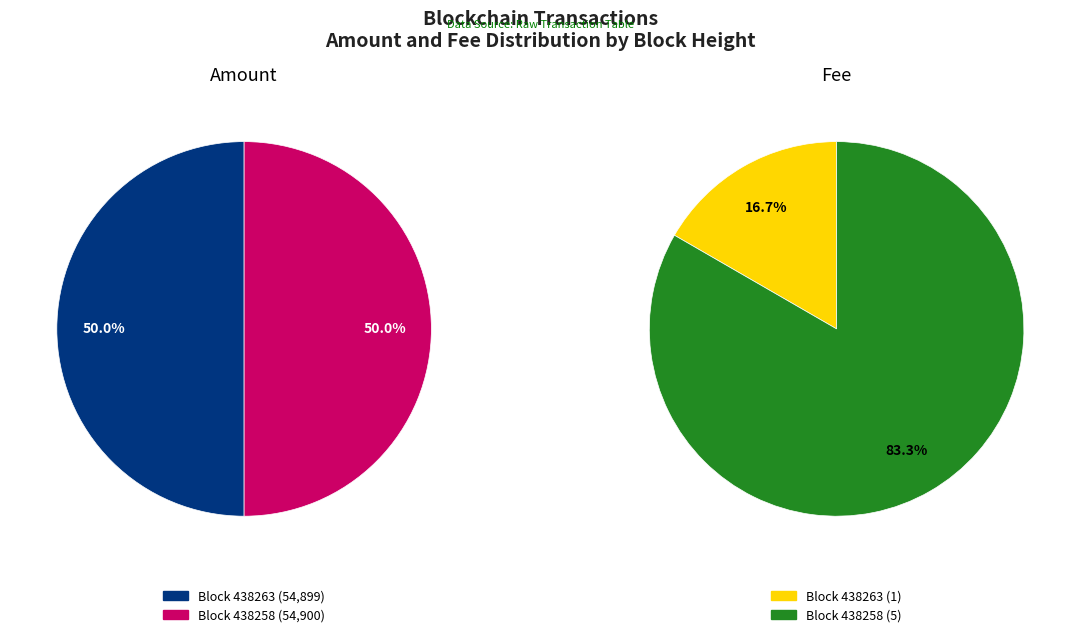

To the nearest percent, what percentage of the pie is 438263?

17%